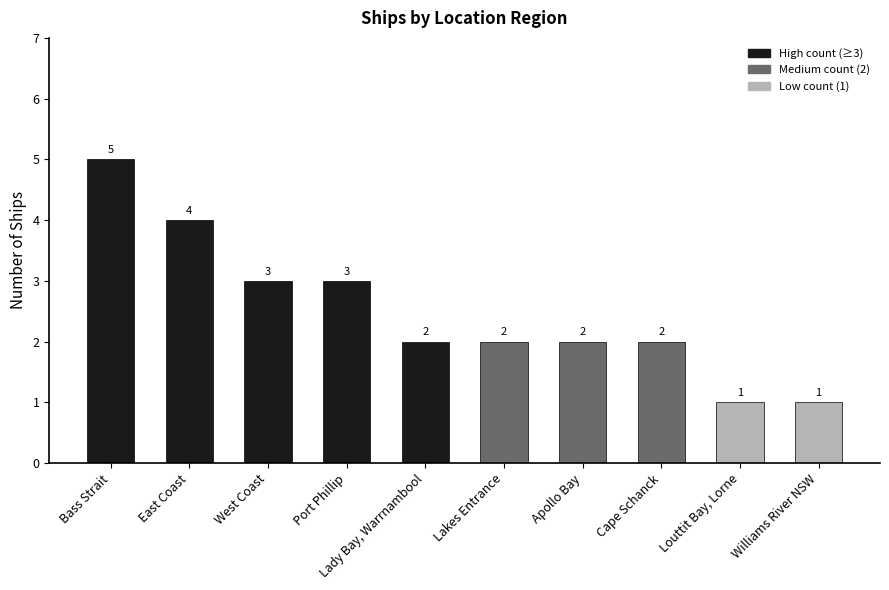

Reading left to right, list all the values displayed in this chart.

5	4	3	3	2	2	2	2	1	1